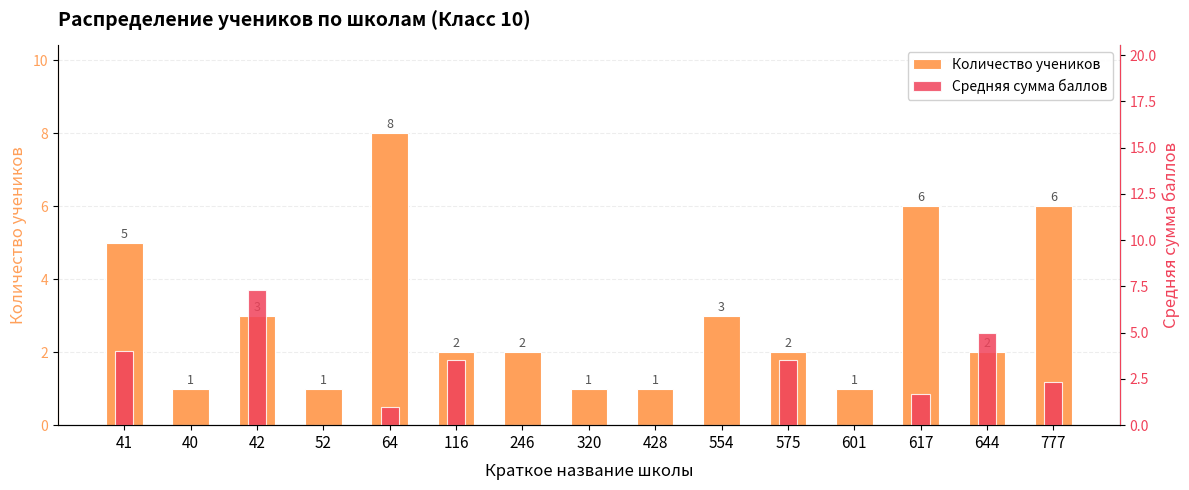

List the series in order of their peak value, lowest first.

Средняя сумма баллов, Количество учеников